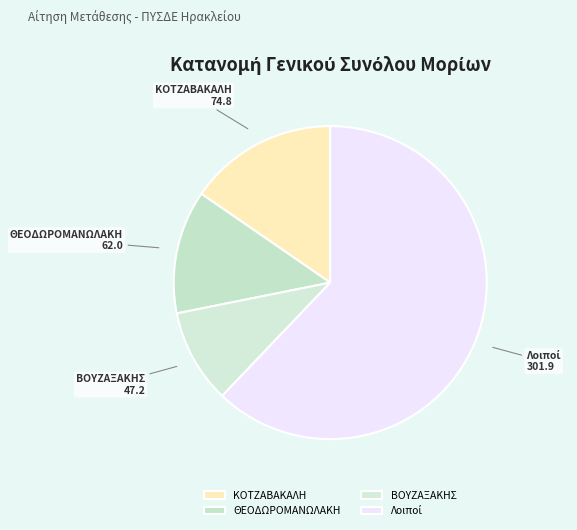

Combined, do ΒΟΥΖΑΞΑΚΗΣ and ΚΟΤΖΑΒΑΚΑΛΗ account for over 50%?

No